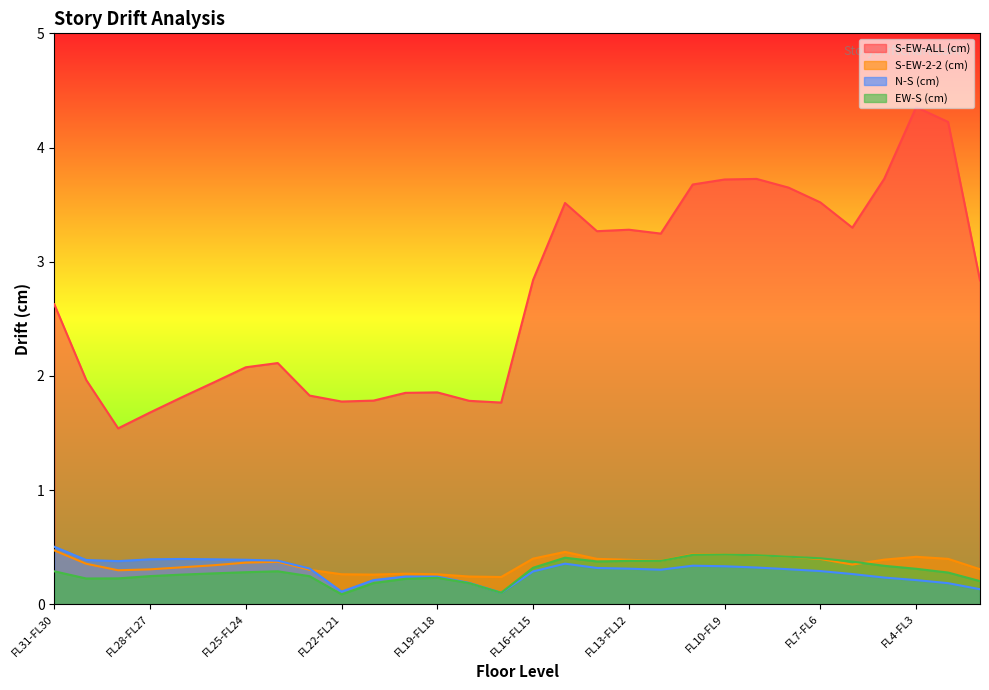

Reading right to left, extract all data points from this chart.

S-EW-ALL (cm): FL2-FL1=2.8	FL3-FL2=4.2	FL4-FL3=4.4	FL5-FL4=3.7	FL6-FL5=3.3	FL7-FL6=3.5	FL8-FL7=3.6	FL9-FL8=3.7	FL10-FL9=3.7	FL11-FL10=3.7	FL12-FL11=3.2	FL13-FL12=3.3	FL14-FL13=3.3	FL15-FL14=3.5	FL16-FL15=2.8	FL17-FL16=1.8	FL18-FL17=1.8	FL19-FL18=1.9	FL20-FL19=1.9	FL21-FL20=1.8	FL22-FL21=1.8	FL23-FL22=1.8	FL24-FL23=2.1	FL25-FL24=2.1	FL26-FL25=1.9	FL27-FL26=1.8	FL28-FL27=1.7	FL29-FL28=1.5	FL30-FL29=2.0	FL31-FL30=2.6
S-EW-2-2 (cm): FL2-FL1=0.3	FL3-FL2=0.4	FL4-FL3=0.4	FL5-FL4=0.4	FL6-FL5=0.3	FL7-FL6=0.4	FL8-FL7=0.4	FL9-FL8=0.4	FL10-FL9=0.4	FL11-FL10=0.4	FL12-FL11=0.4	FL13-FL12=0.4	FL14-FL13=0.4	FL15-FL14=0.5	FL16-FL15=0.4	FL17-FL16=0.2	FL18-FL17=0.2	FL19-FL18=0.3	FL20-FL19=0.3	FL21-FL20=0.3	FL22-FL21=0.3	FL23-FL22=0.3	FL24-FL23=0.4	FL25-FL24=0.4	FL26-FL25=0.3	FL27-FL26=0.3	FL28-FL27=0.3	FL29-FL28=0.3	FL30-FL29=0.4	FL31-FL30=0.5
N-S (cm): FL2-FL1=0.1	FL3-FL2=0.2	FL4-FL3=0.2	FL5-FL4=0.2	FL6-FL5=0.3	FL7-FL6=0.3	FL8-FL7=0.3	FL9-FL8=0.3	FL10-FL9=0.3	FL11-FL10=0.3	FL12-FL11=0.3	FL13-FL12=0.3	FL14-FL13=0.3	FL15-FL14=0.4	FL16-FL15=0.3	FL17-FL16=0.1	FL18-FL17=0.2	FL19-FL18=0.2	FL20-FL19=0.2	FL21-FL20=0.2	FL22-FL21=0.1	FL23-FL22=0.3	FL24-FL23=0.4	FL25-FL24=0.4	FL26-FL25=0.4	FL27-FL26=0.4	FL28-FL27=0.4	FL29-FL28=0.4	FL30-FL29=0.4	FL31-FL30=0.5
EW-S (cm): FL2-FL1=0.2	FL3-FL2=0.3	FL4-FL3=0.3	FL5-FL4=0.3	FL6-FL5=0.4	FL7-FL6=0.4	FL8-FL7=0.4	FL9-FL8=0.4	FL10-FL9=0.4	FL11-FL10=0.4	FL12-FL11=0.4	FL13-FL12=0.4	FL14-FL13=0.4	FL15-FL14=0.4	FL16-FL15=0.3	FL17-FL16=0.1	FL18-FL17=0.2	FL19-FL18=0.2	FL20-FL19=0.2	FL21-FL20=0.2	FL22-FL21=0.1	FL23-FL22=0.2	FL24-FL23=0.3	FL25-FL24=0.3	FL26-FL25=0.3	FL27-FL26=0.3	FL28-FL27=0.2	FL29-FL28=0.2	FL30-FL29=0.2	FL31-FL30=0.3